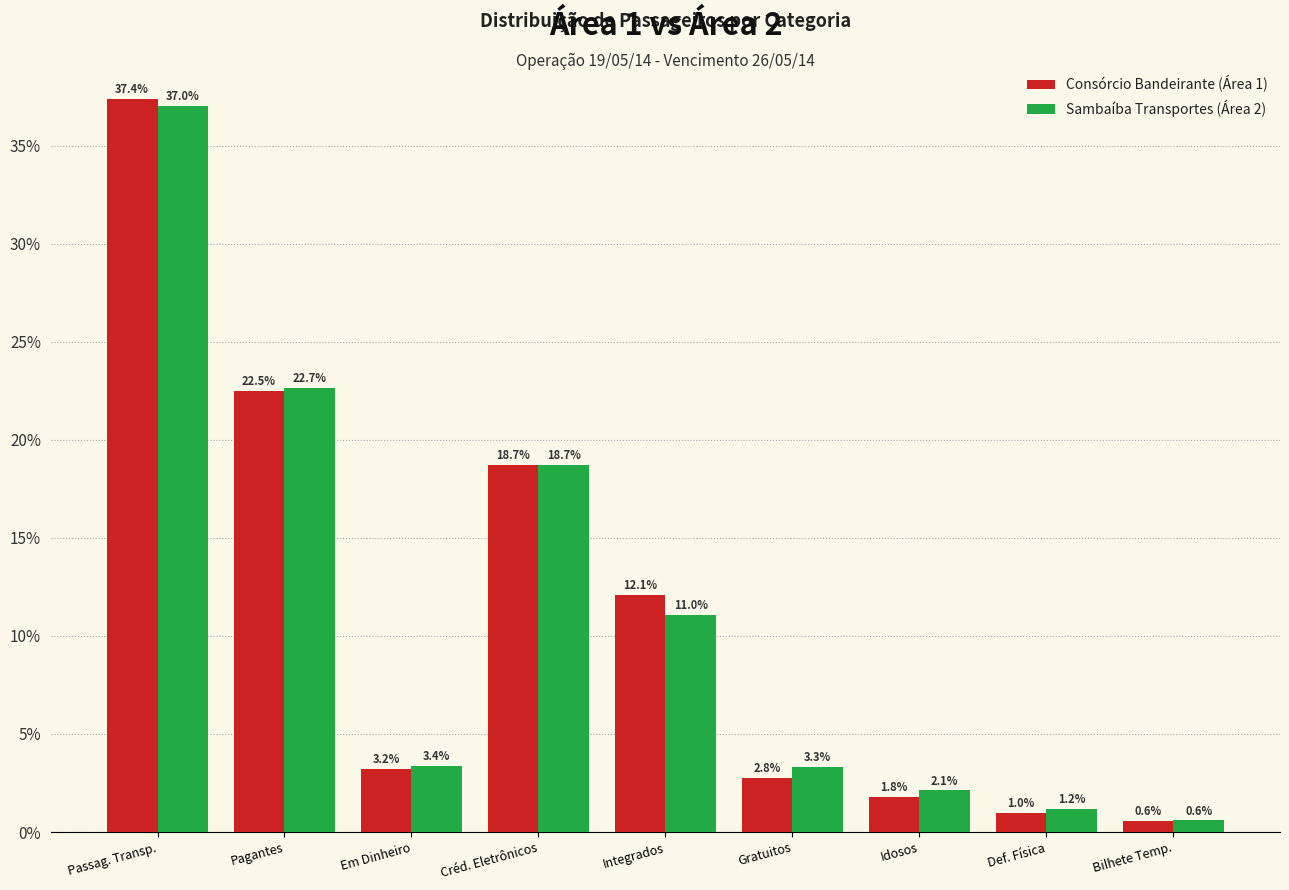

Reading left to right, extract all data points from this chart.

Consórcio Bandeirante (Área 1): 37.4	22.5	3.2	18.7	12.1	2.8	1.8	1.0	0.6
Sambaíba Transportes (Área 2): 37.0	22.7	3.4	18.7	11.0	3.3	2.1	1.2	0.6